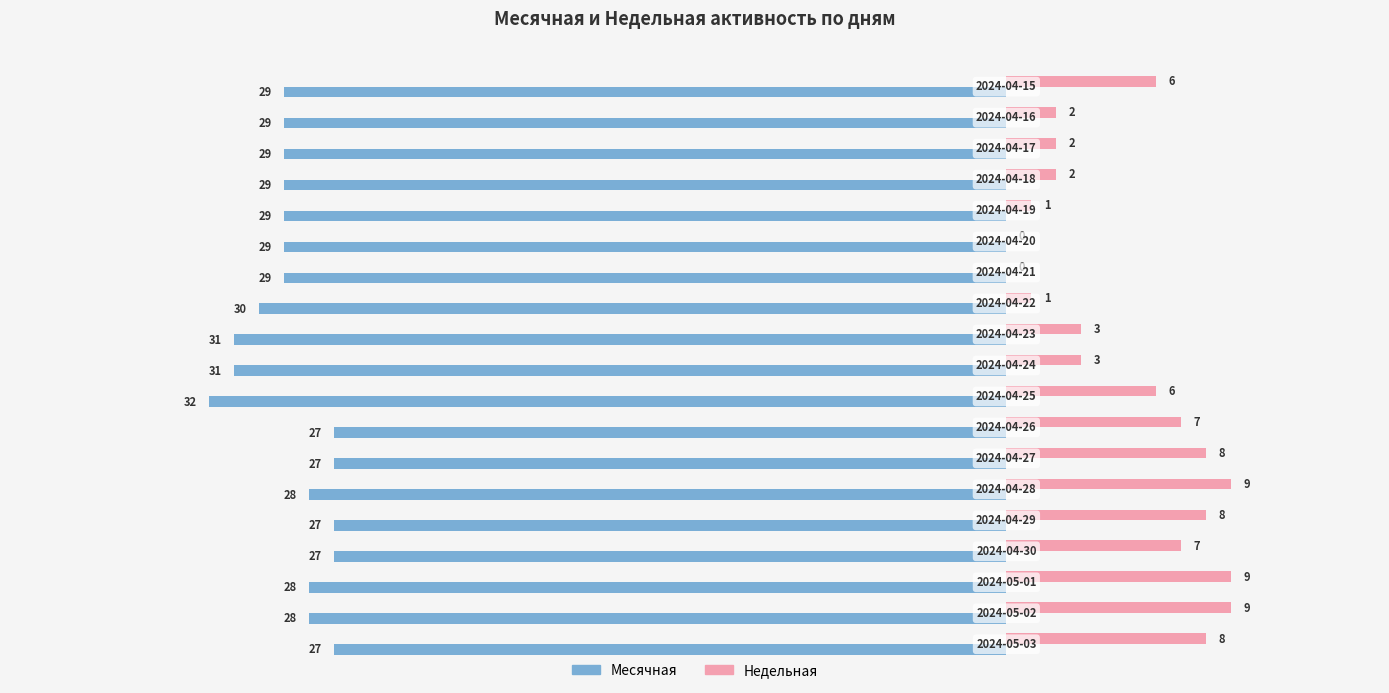

What are all the series names shown in the legend?

Месячная, Недельная